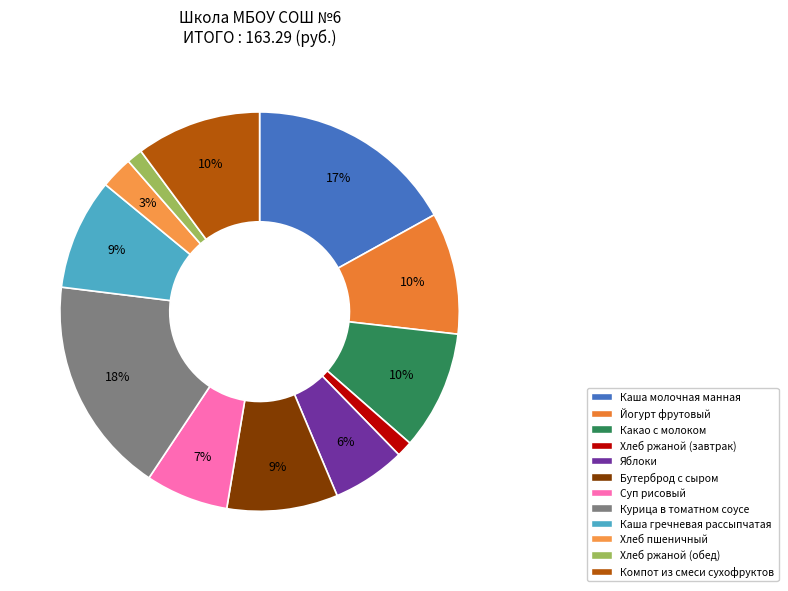

Which slice is the smallest?

Хлеб ржаной (завтрак)